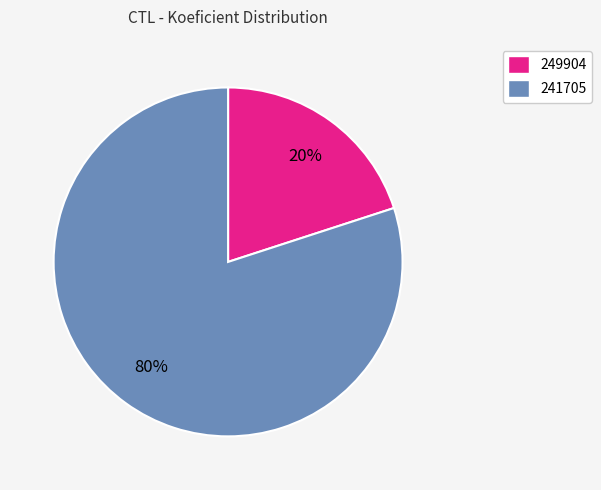

Is it true that 249904 is 11% of the pie?

False